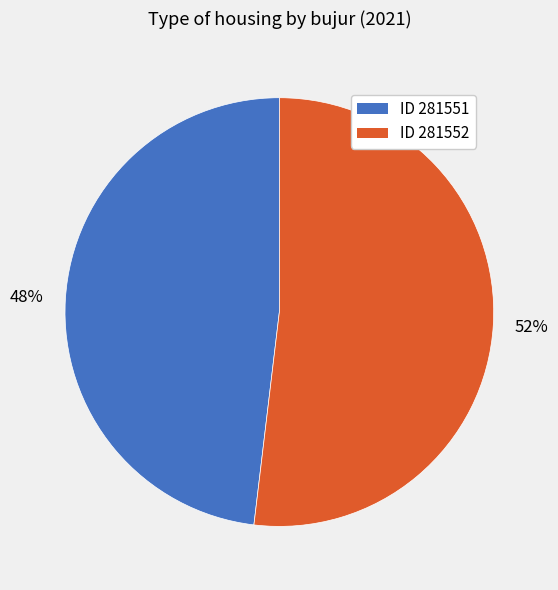

What percentage is the ID 281552 slice, to the nearest percent?

52%